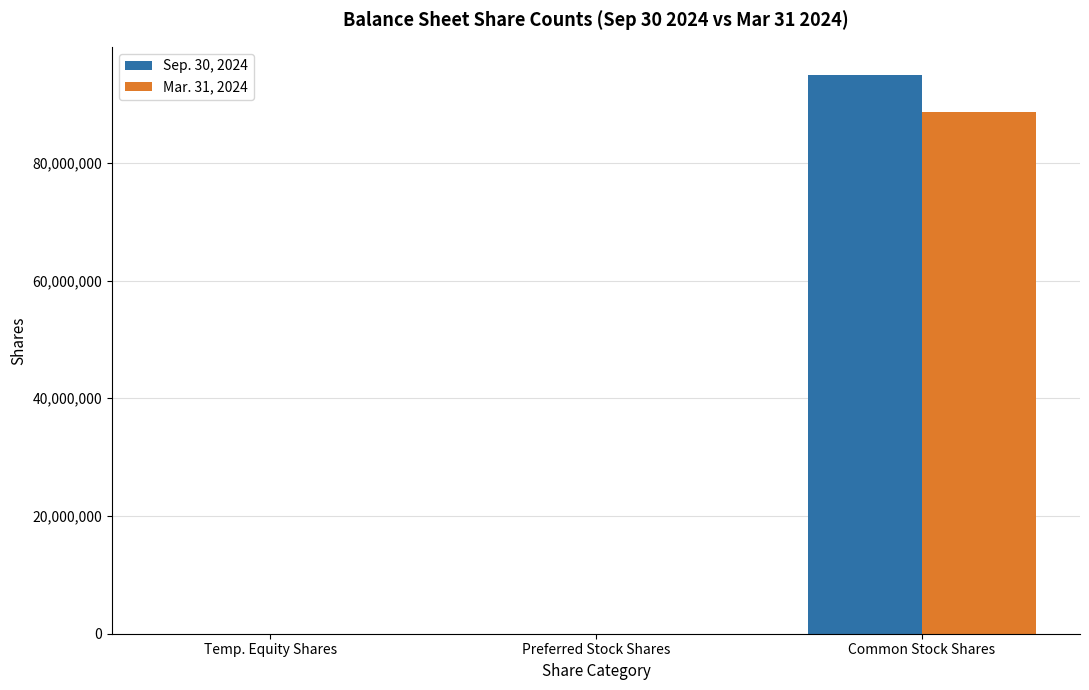

What is the maximum value shown in the chart?

94957423